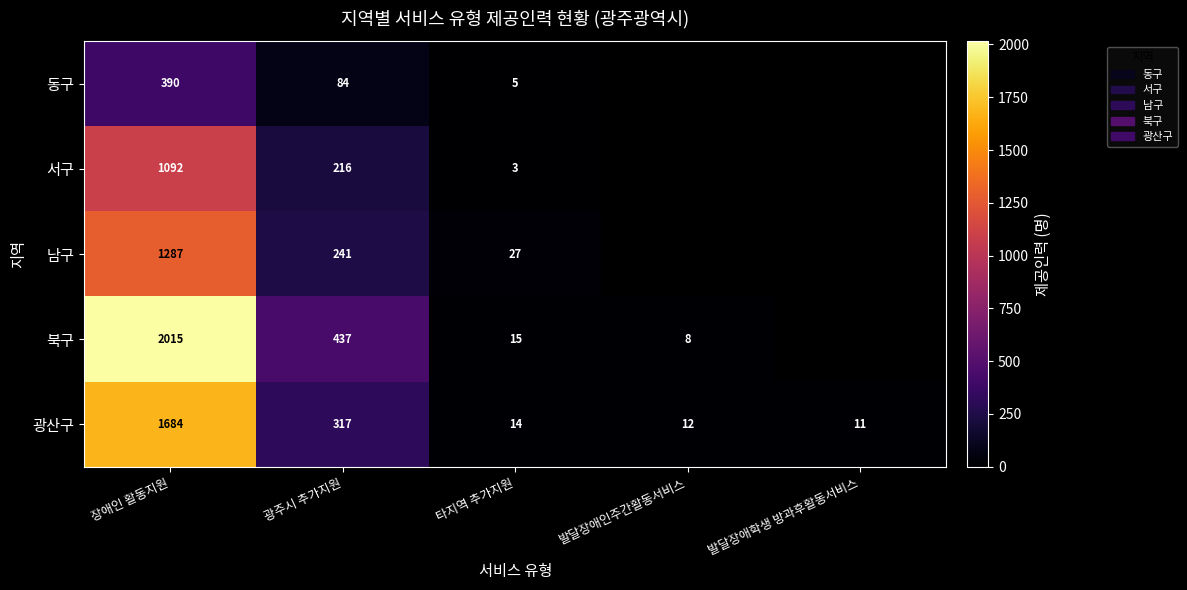

Is the value of 남구 at 장애인 활동지원 greater than the value of 북구 at 발달장애인주간활동서비스?

Yes